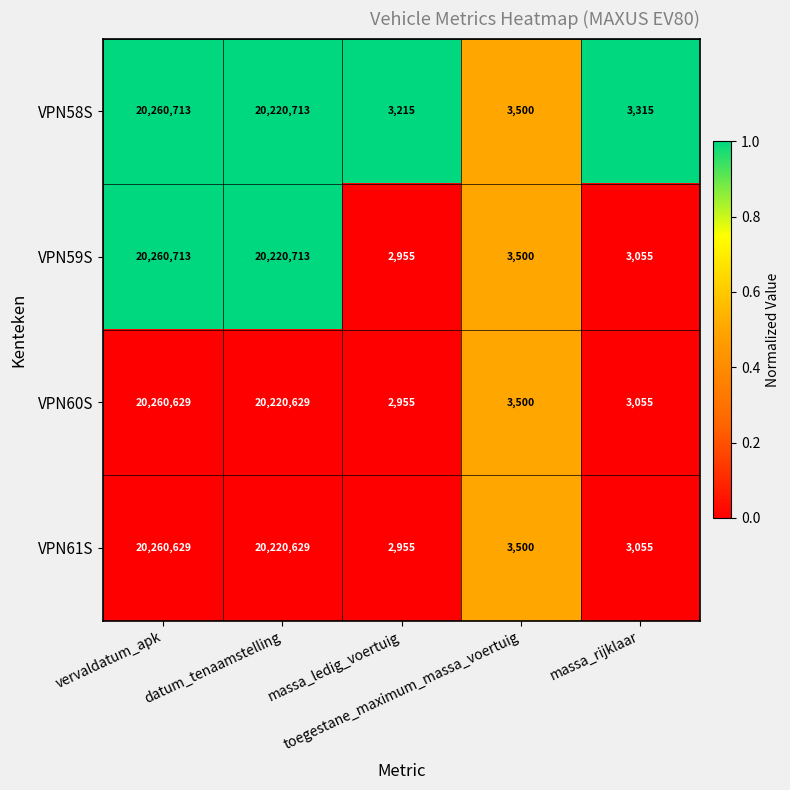

Which series has the largest range (max minus min)?

VPN59S